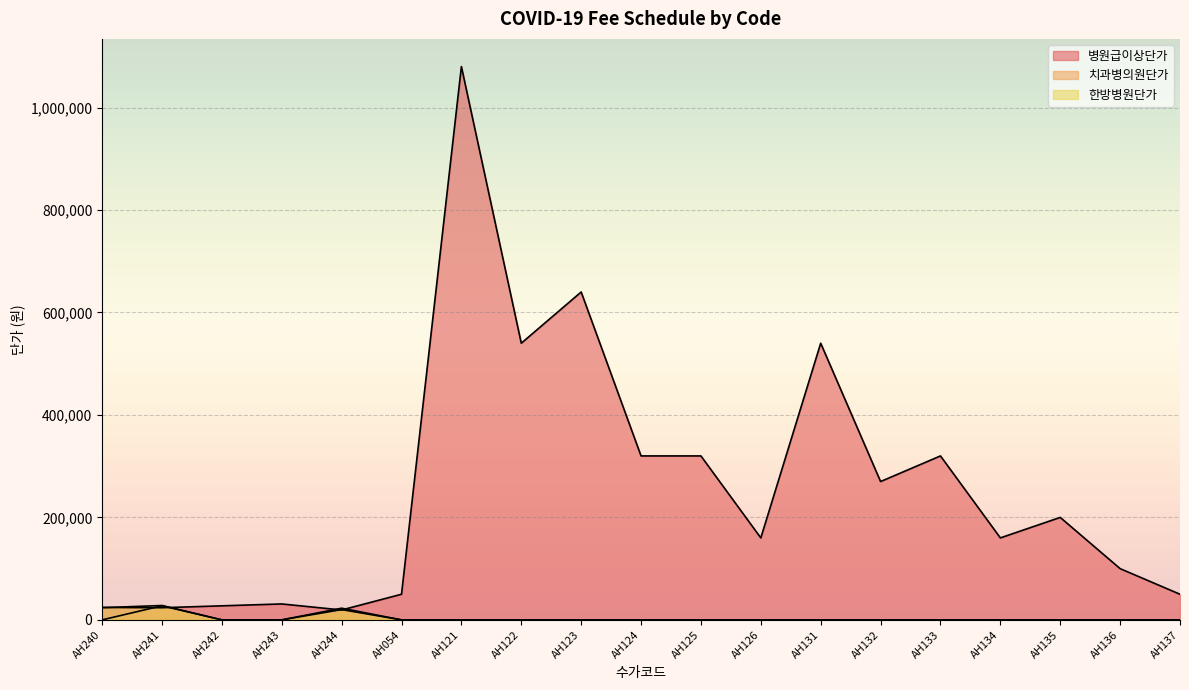

Which series has the largest range (max minus min)?

병원급이상단가